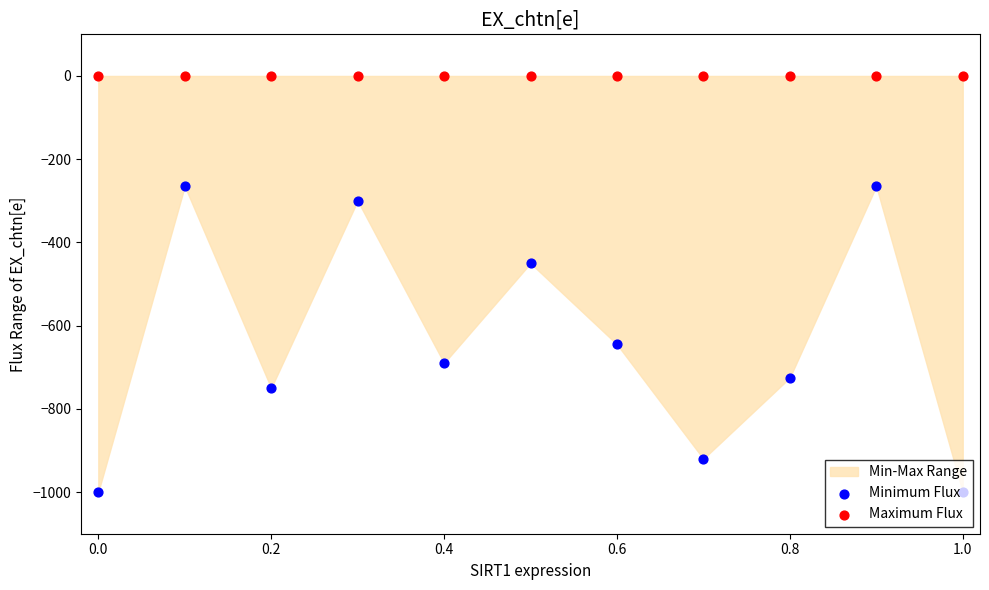

Is the value of Minimum Flux at 9 greater than the value of Maximum Flux at 0.0?

No